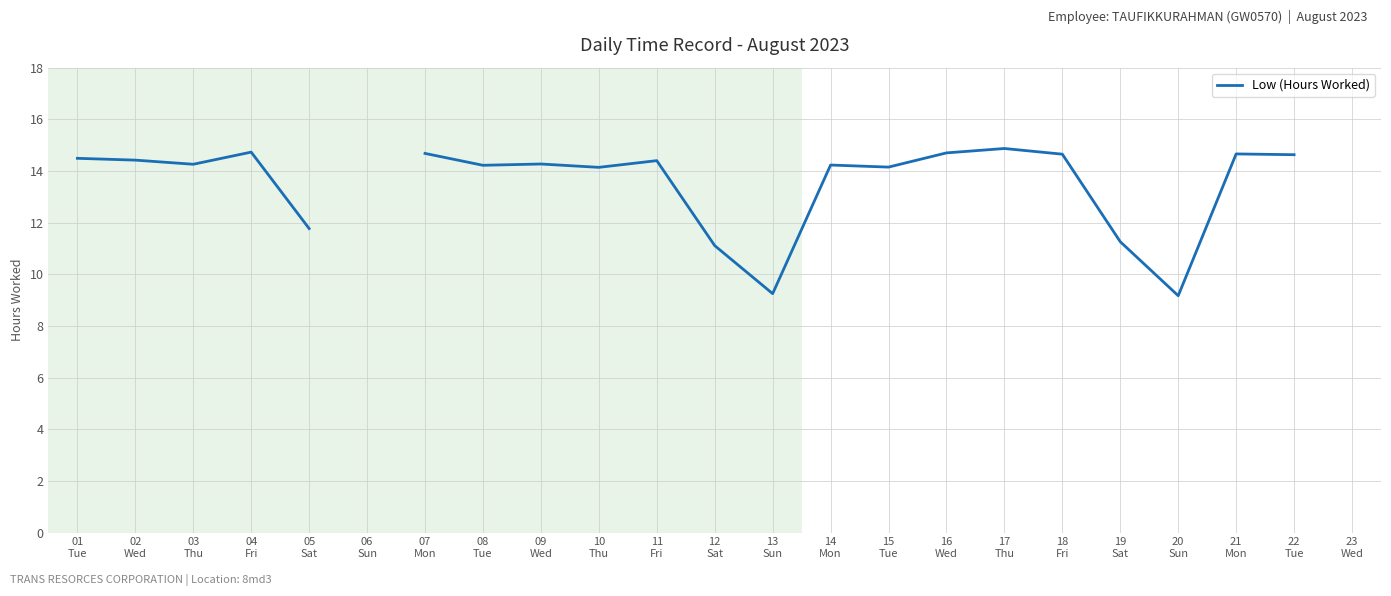

Approximately how many times larger is the value at 13
Sun compared to 17
Thu?

0.6